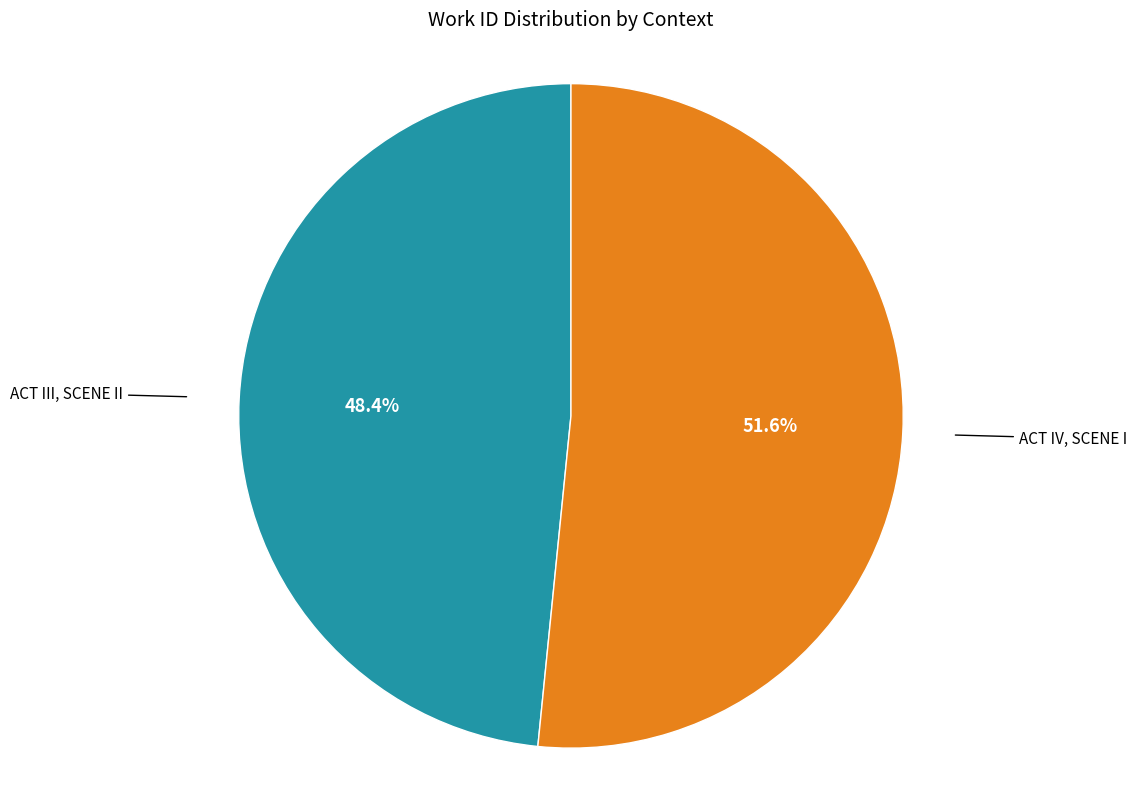

How many slices are in this pie chart?

2